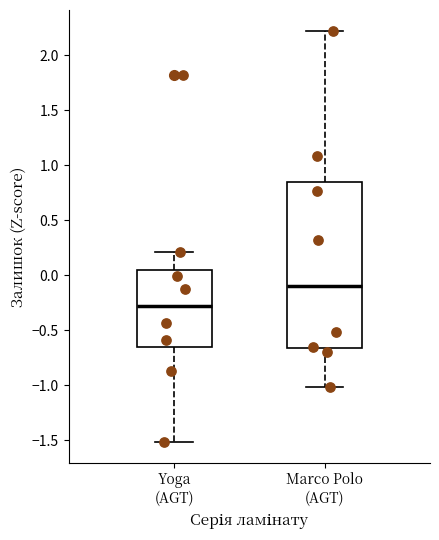

Which box's median line is the highest?

Marco Polo (AGT)